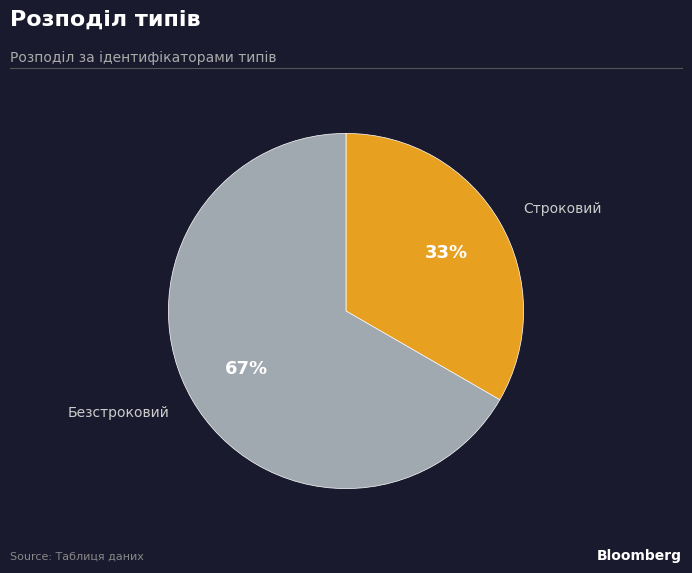

Is there any slice that represents more than half of the pie?

Yes